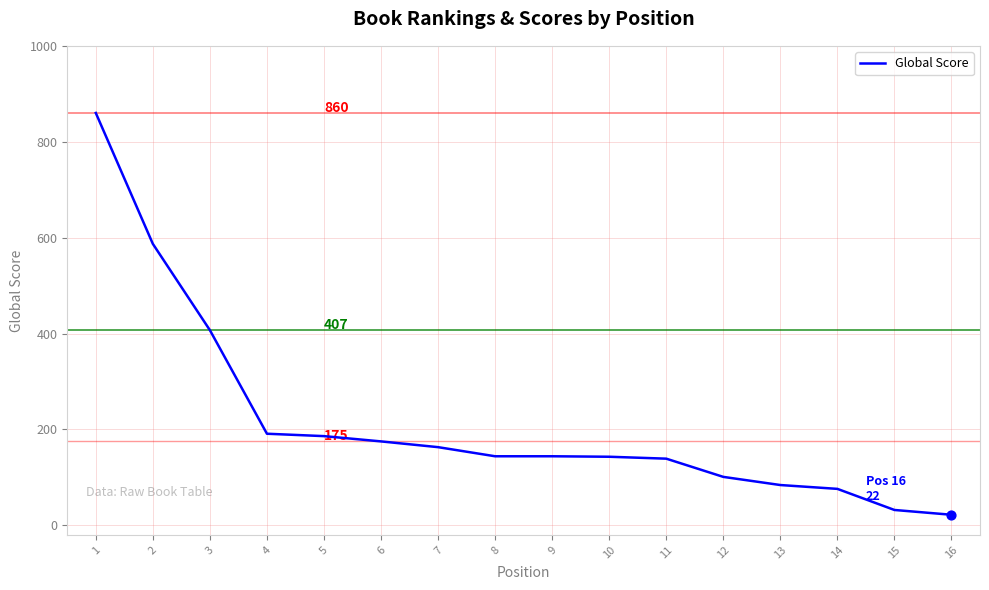

Which has a higher value, 3 or 10?

3